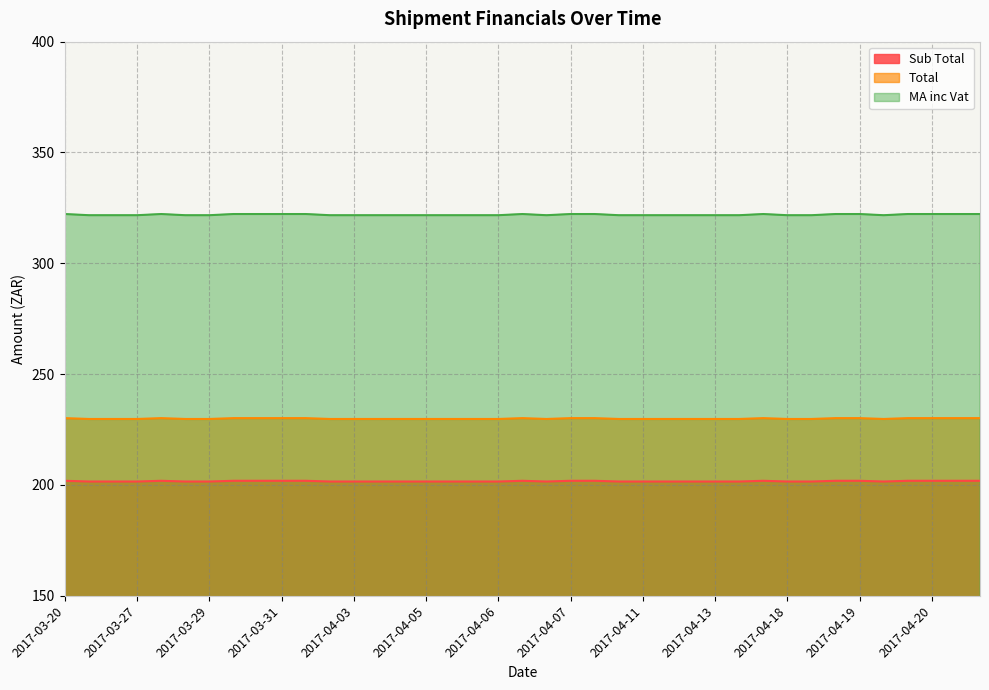

At 2017-04-11, list the series in order from smallest to largest.

Sub Total, Total, MA inc Vat